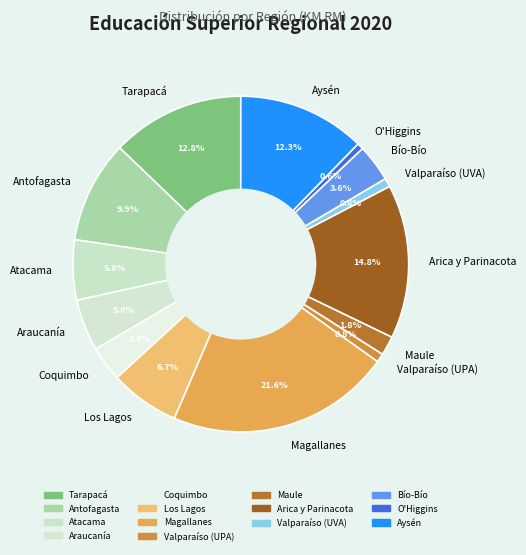

Is there a majority slice in this chart?

No